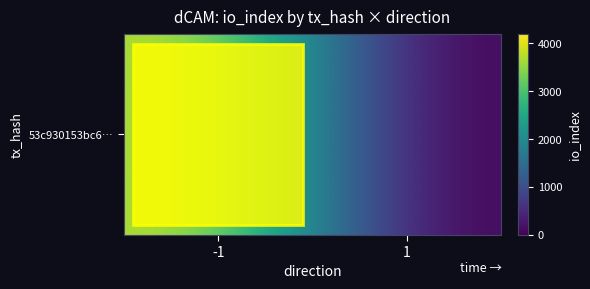

What is the difference between the maximum and minimum values?

3809